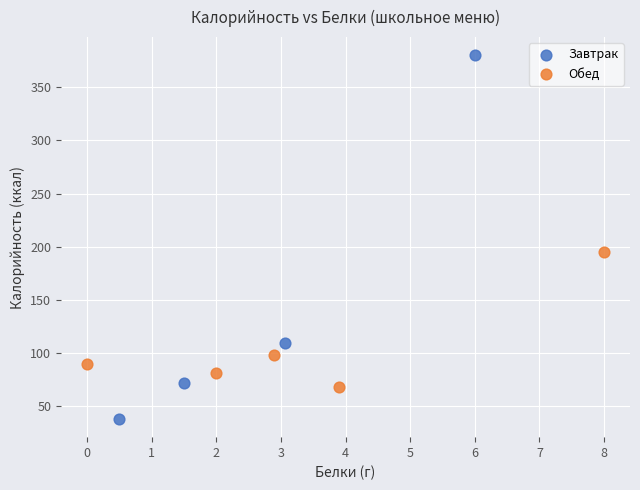

Which series contains the highest Y value?

Завтрак